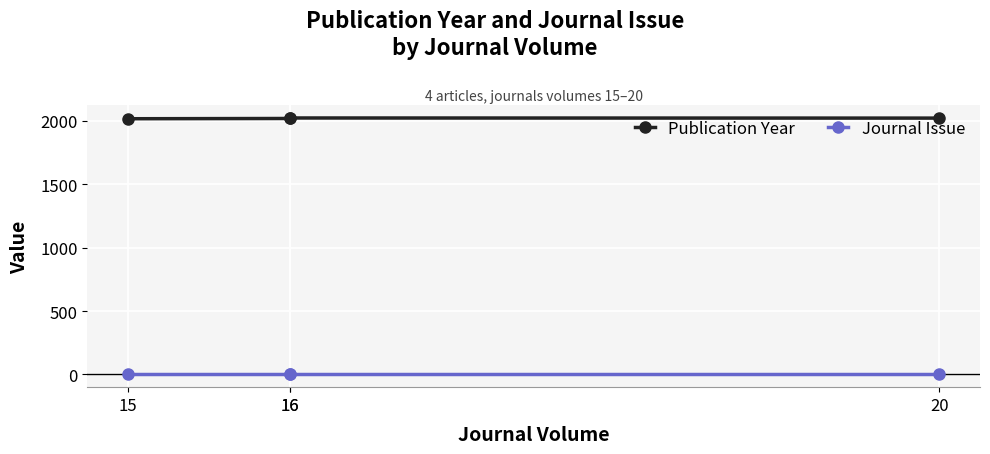

What are all the series names shown in the legend?

Publication Year, Journal Issue